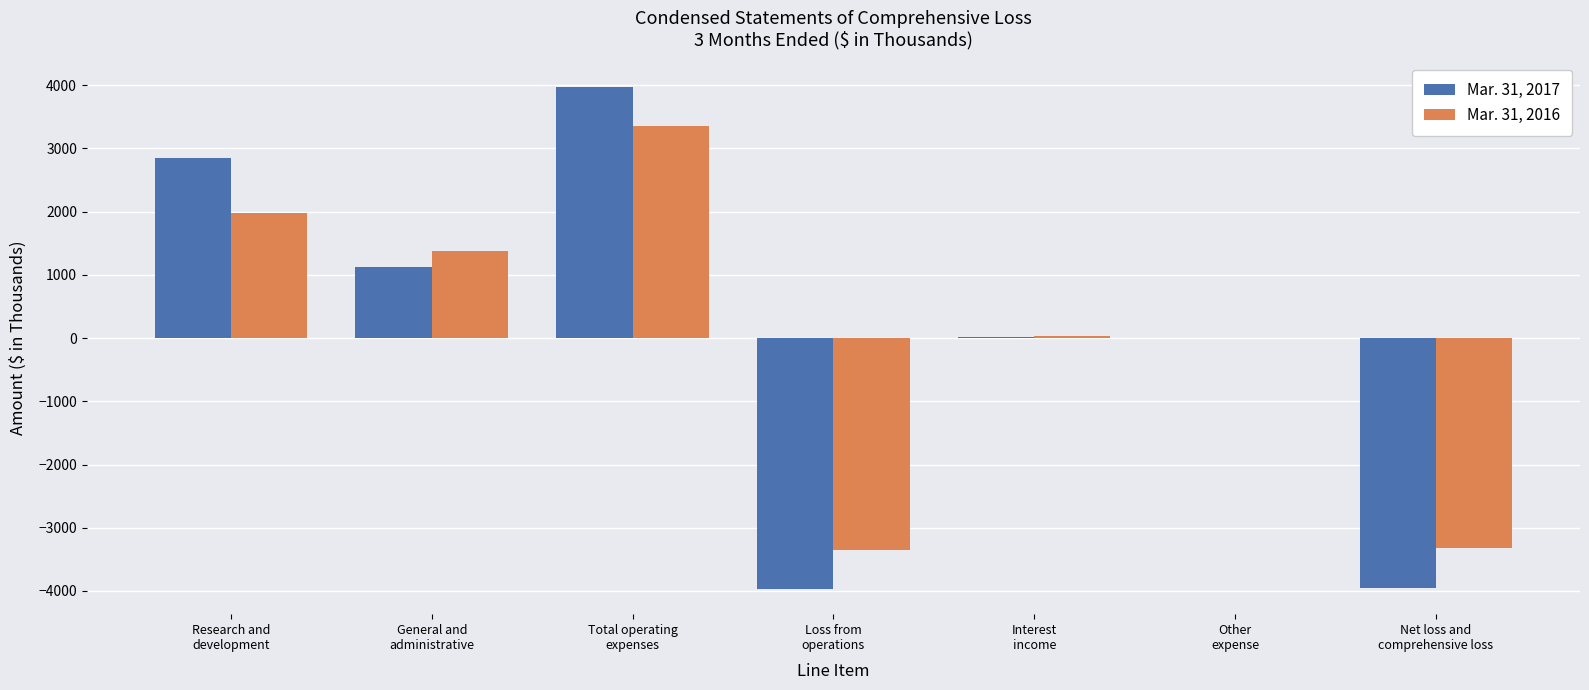

What is the highest value of the Mar. 31, 2017 series?

3970